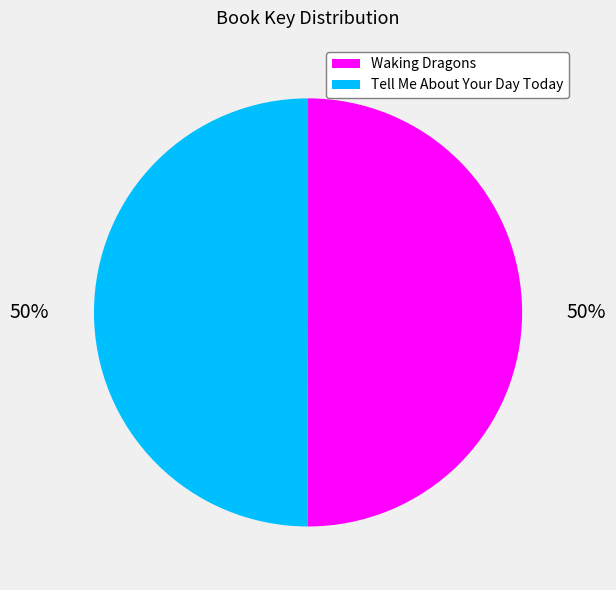

To the nearest percent, what is the combined percentage of Waking Dragons and Tell Me About Your Day Today?

100%